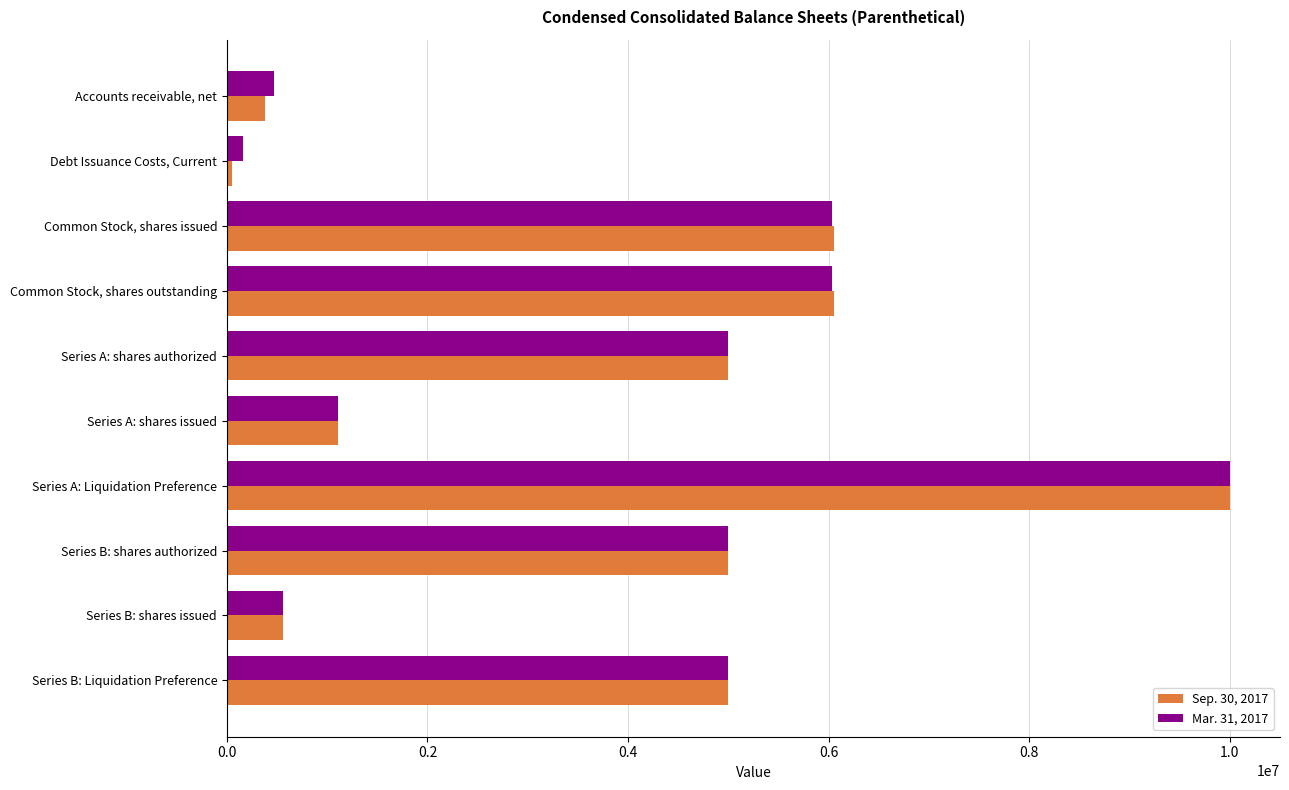

True or false: Sep. 30, 2017 has a value of 3151278 at Series A: shares authorized.

False